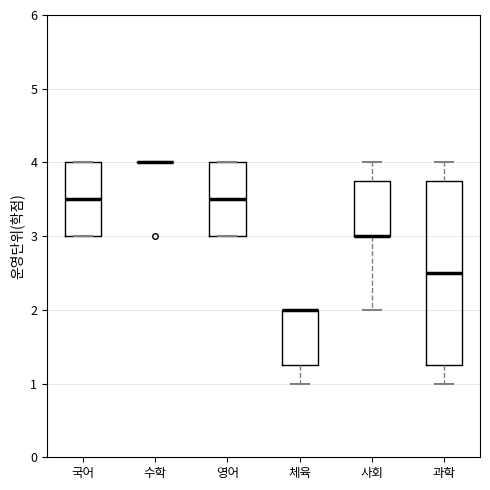

Which box is the tallest, from its lower edge to its upper edge?

과학